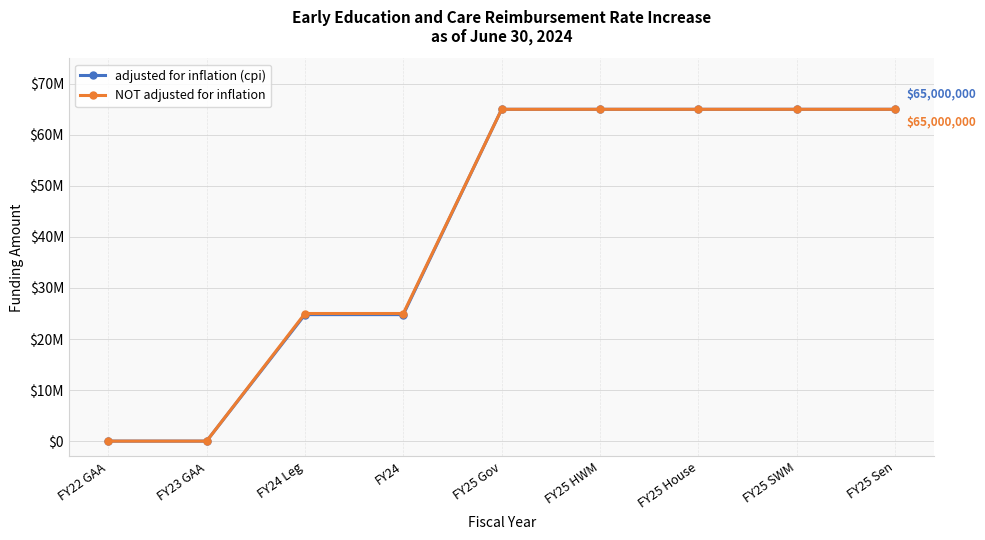

What is the spread (max minus min) of values at FY24?

219071